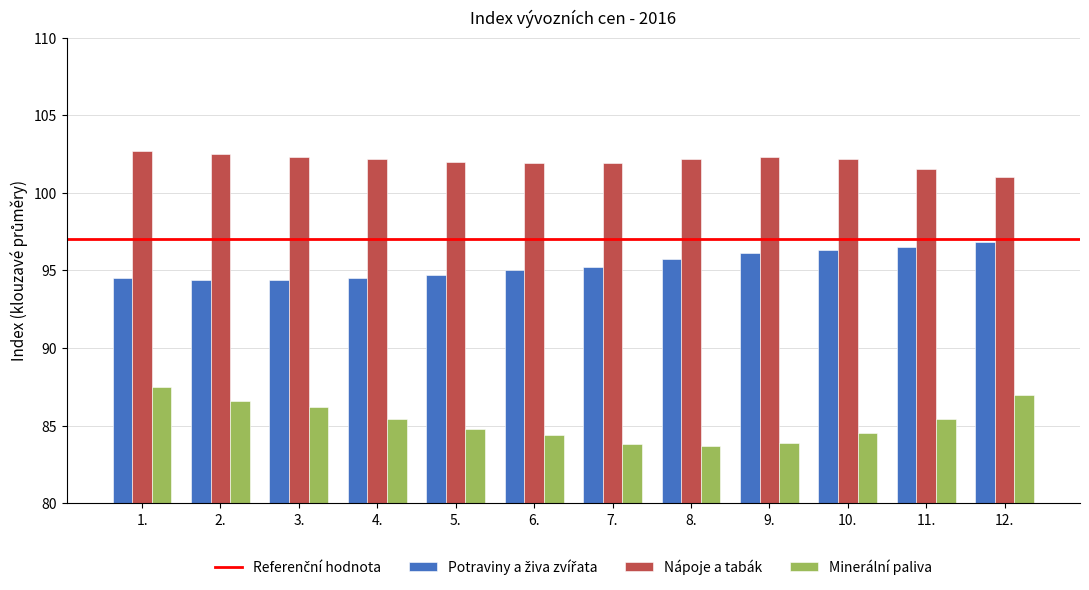

What is the minimum value for Nápoje a tabák?

101.0